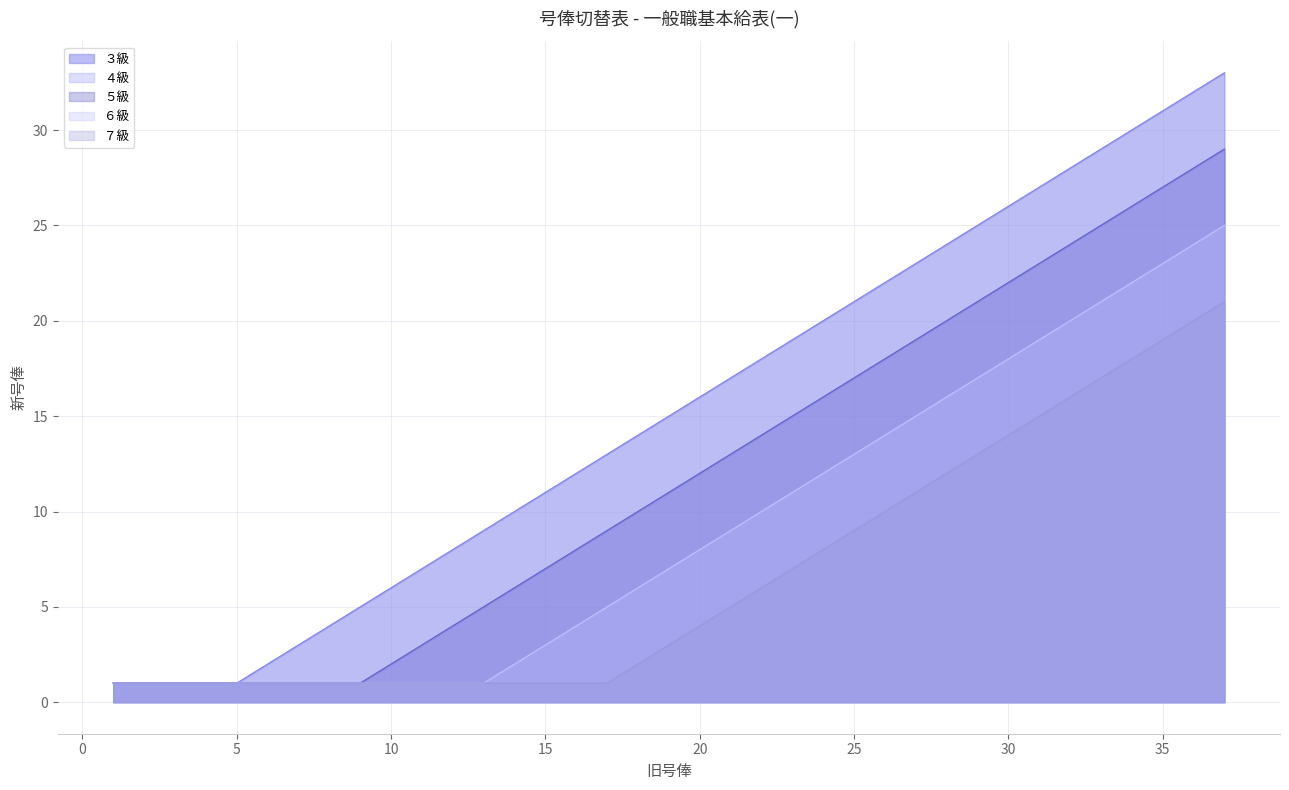

Reading right to left, list all the values displayed in this chart.

３級: 33	32	31	30	29	28	27	26	25	24	23	22	21	20	19	18	17	16	15	14	13	12	11	10	9	8	7	6	5	4	3	2	1	1	1	1	1
４級: 29	28	27	26	25	24	23	22	21	20	19	18	17	16	15	14	13	12	11	10	9	8	7	6	5	4	3	2	1	1	1	1	1	1	1	1	1
５級: 29	28	27	26	25	24	23	22	21	20	19	18	17	16	15	14	13	12	11	10	9	8	7	6	5	4	3	2	1	1	1	1	1	1	1	1	1
６級: 25	24	23	22	21	20	19	18	17	16	15	14	13	12	11	10	9	8	7	6	5	4	3	2	1	1	1	1	1	1	1	1	1	1	1	1	1
７級: 21	20	19	18	17	16	15	14	13	12	11	10	9	8	7	6	5	4	3	2	1	1	1	1	1	1	1	1	1	1	1	1	1	1	1	1	1